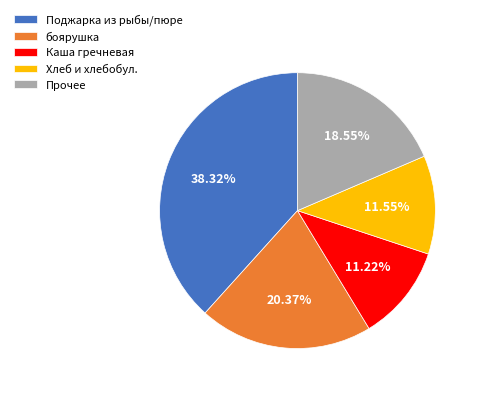

Is the sum of Хлеб и хлебобул. and Каша гречневая greater than half?

No